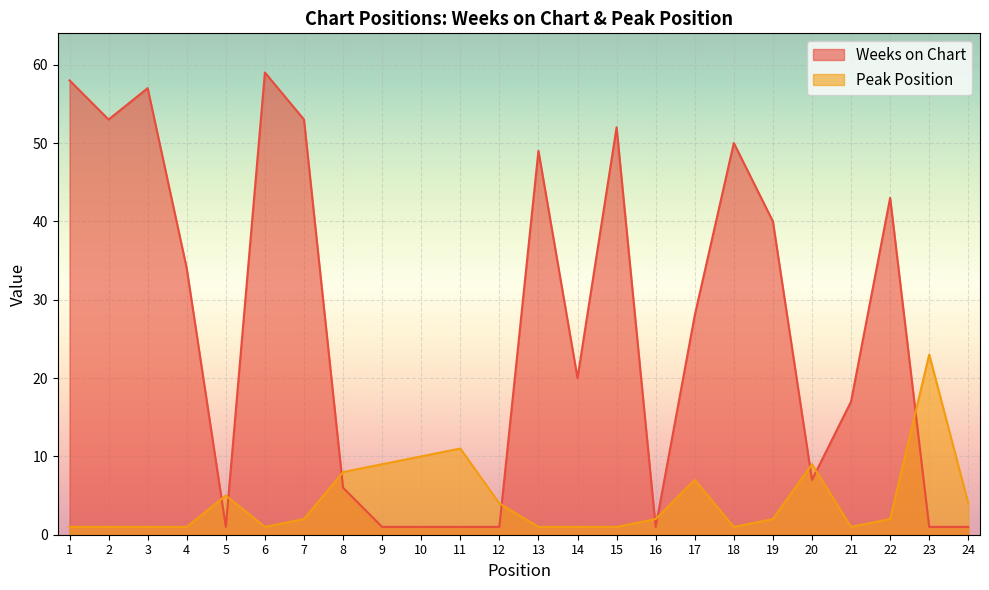

Which has a higher value, 19 or 13?

13